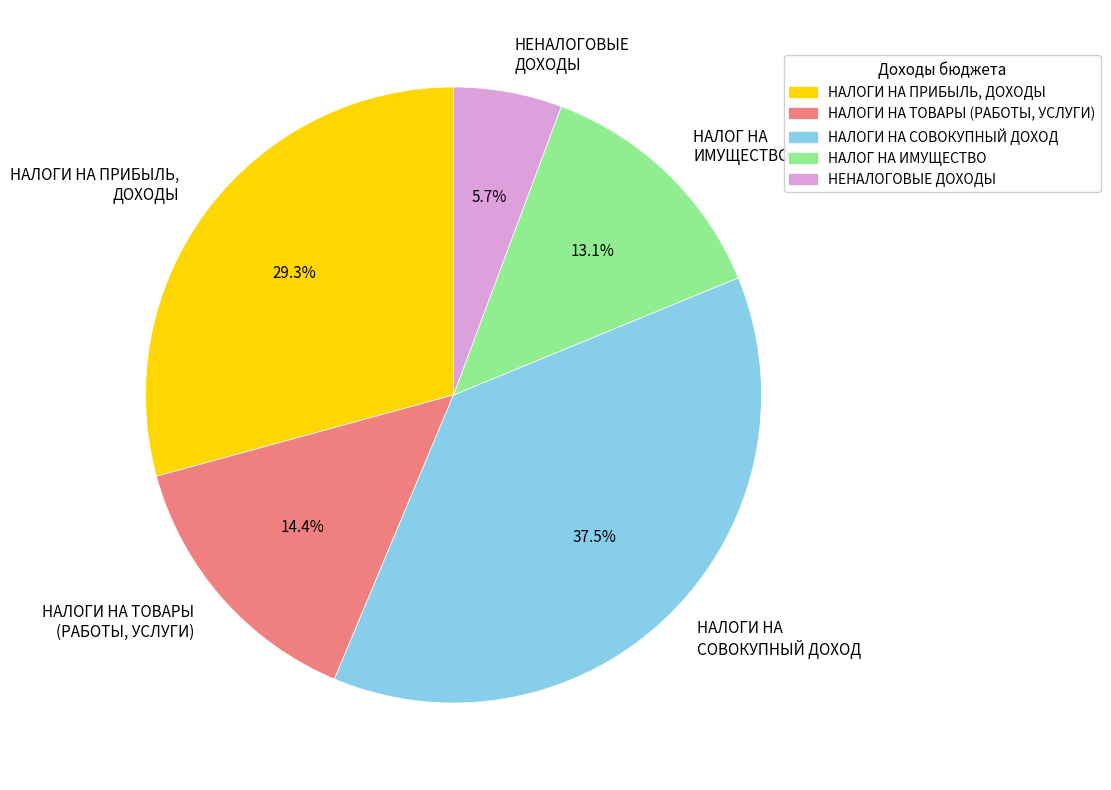

Which category has the biggest portion of the pie?

НАЛОГИ НА СОВОКУПНЫЙ ДОХОД